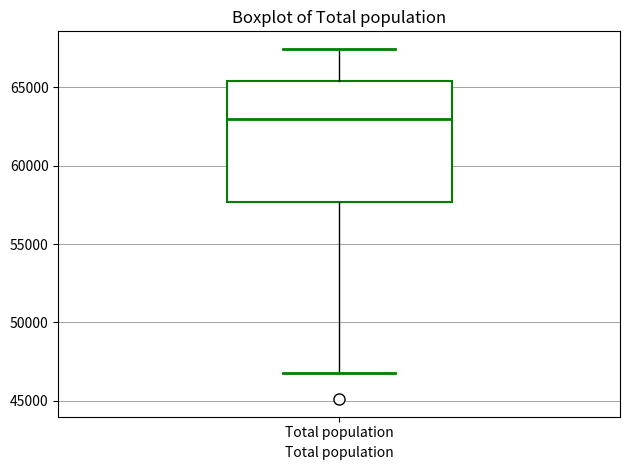

Read this box plot against the y-axis: the position of the median line, the range covered by the box, and the ends of both whiskers. The values are not printed on the chart, so give them approximately, as read against the axis.

median 63000, box 57500 to 65500, whiskers 47000 to 67500